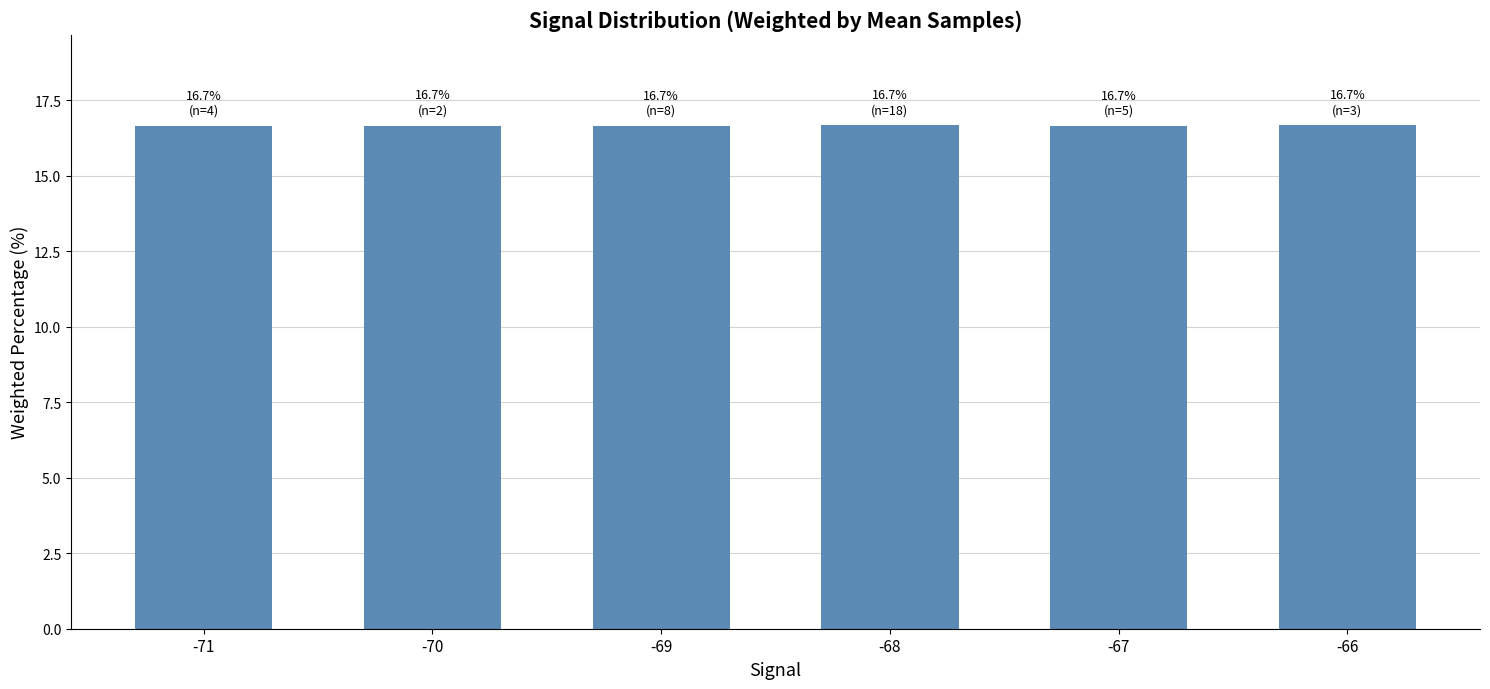

What is the ratio of the value at -71 to the value at -68?

1.0